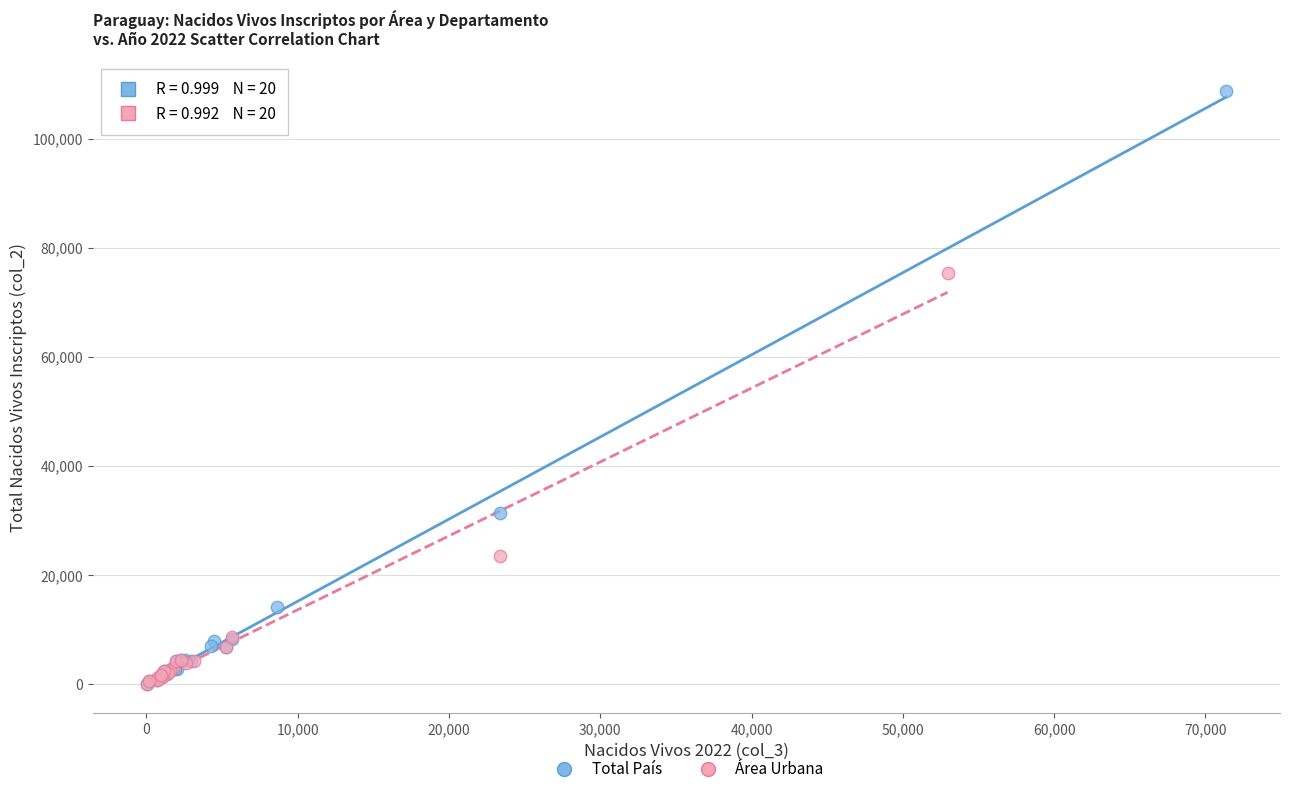

Which series has the widest spread of Y values?

Total País